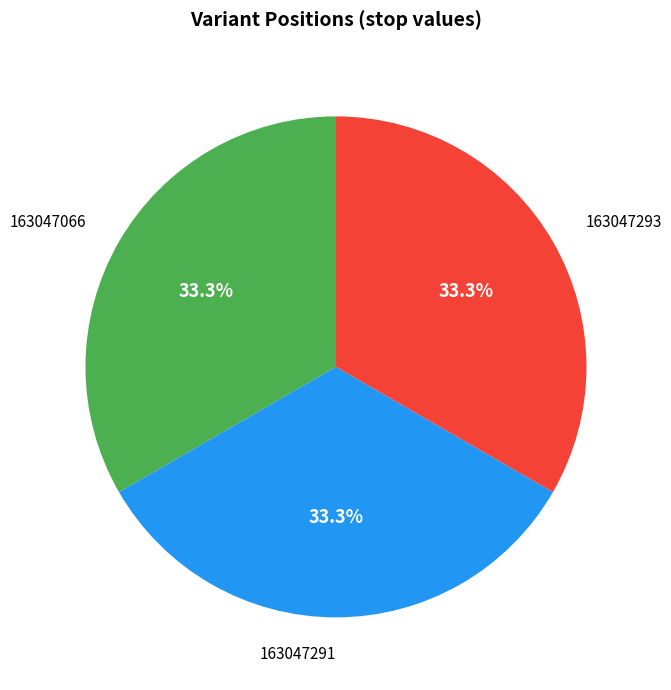

Is there any slice that represents more than half of the pie?

No